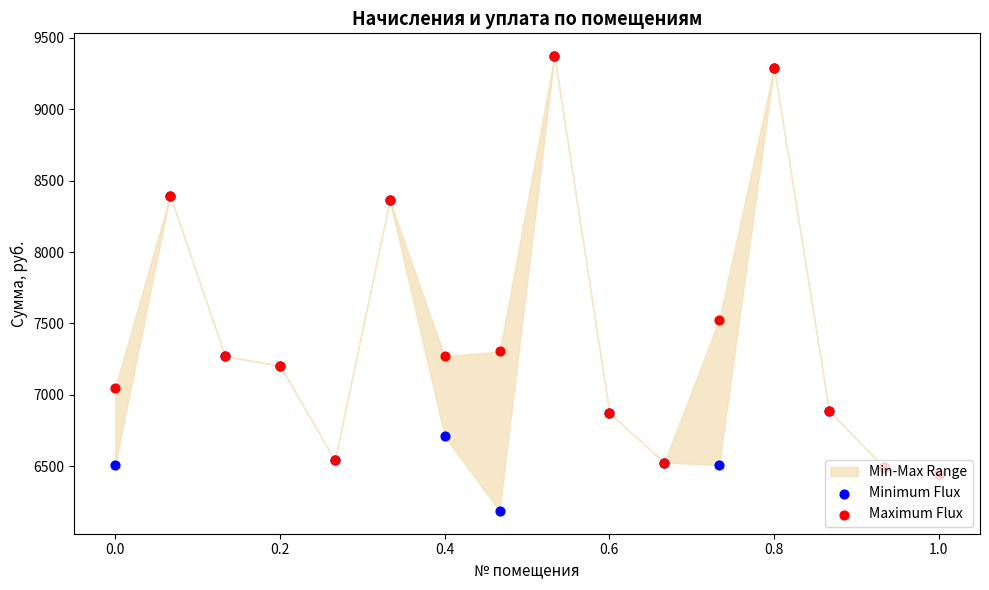

Which series has the largest total across all categories?

Maximum Flux